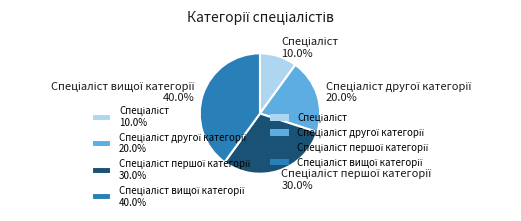

Is there any slice that represents more than half of the pie?

No